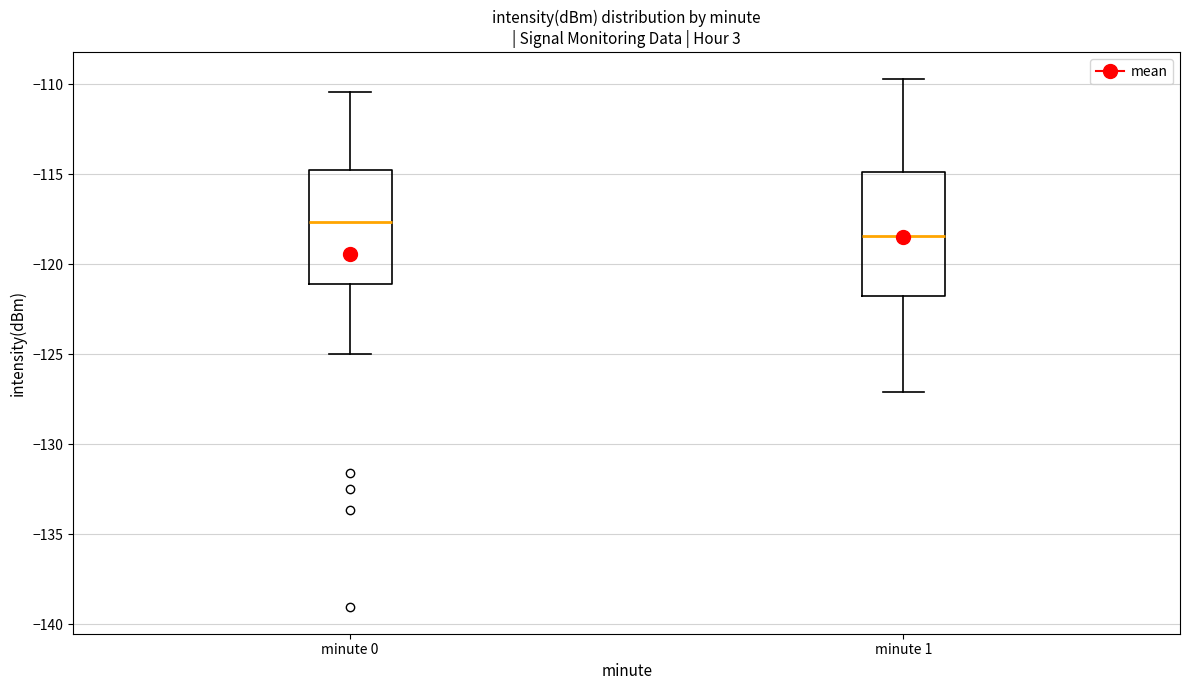

Reading left to right, transcribe this box plot: for each box, give where its median line is, the range the box spans, and where its two whiskers end, as read against the y-axis. The values are not printed on the chart, so give them approximately, as read against the axis.

minute 0: median -117.5, box -121.0 to -115.0, whiskers -125.0 to -110.5
minute 1: median -118.5, box -121.5 to -115.0, whiskers -127.0 to -109.5